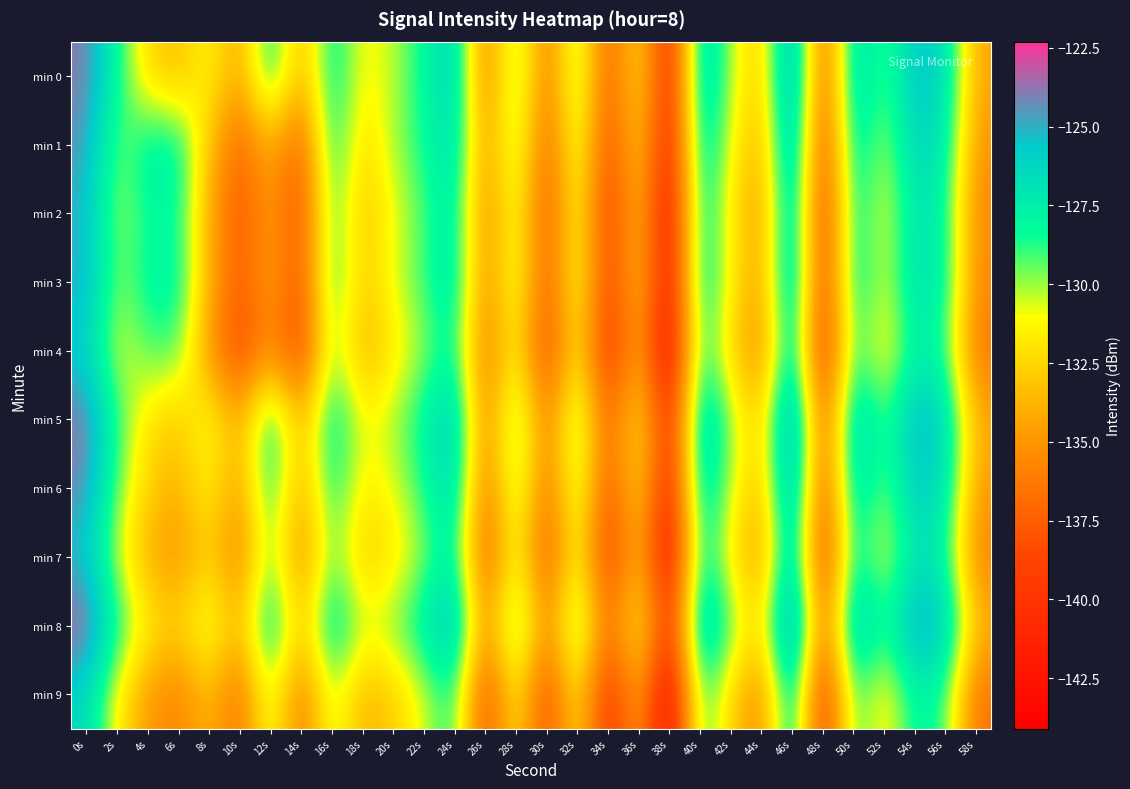

What is the spread (max minus min) of values at 2s?

3.4